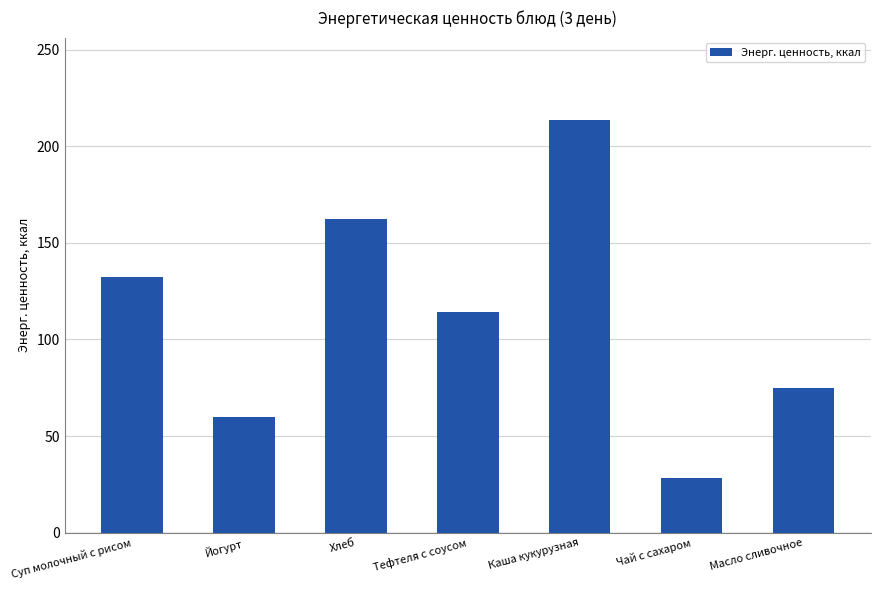

Which category has the lowest value across all series?

Чай с сахаром